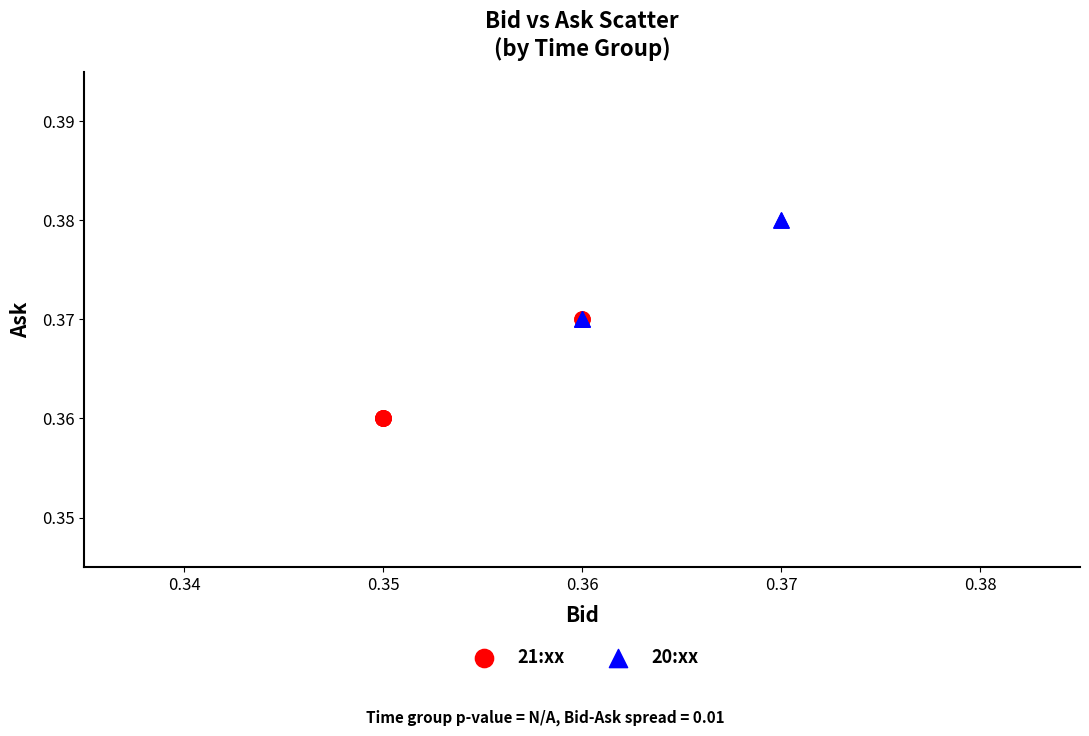

Which series reaches the minimum Y coordinate?

21:xx